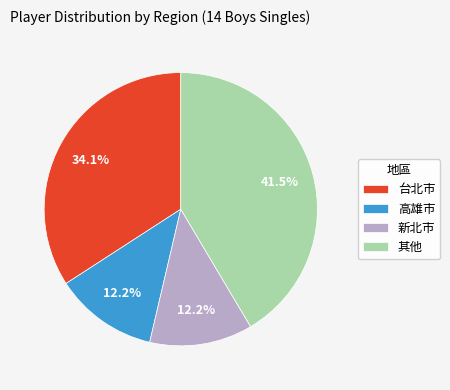

Between 高雄市 and 台北市, which is larger?

台北市